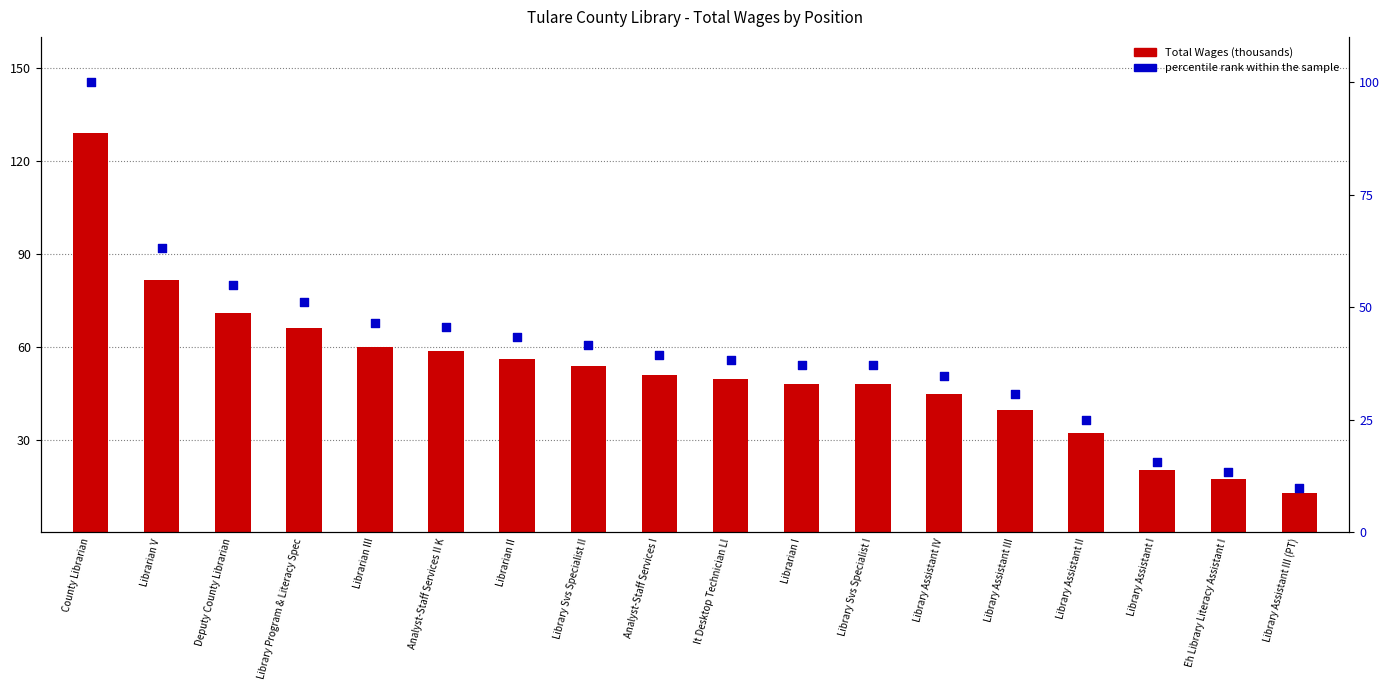

Is the value of Total Wages (thousands) at Library Svs Specialist I greater than the value of percentile rank within the sample at Analyst-Staff Services II K?

Yes